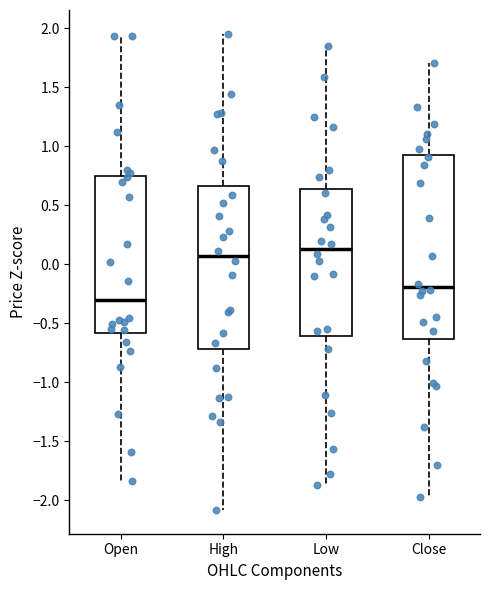

Reading left to right, read every box against the y-axis: the position of its median line, the range the box covers, and the ends of its whiskers. The values are not printed on the chart, so give them approximately, as read against the axis.

Open: median -0.30, box -0.60 to 0.75, whiskers -1.85 to 1.95
High: median 0.05, box -0.70 to 0.65, whiskers -2.10 to 1.95
Low: median 0.15, box -0.60 to 0.65, whiskers -1.85 to 1.85
Close: median -0.20, box -0.65 to 0.90, whiskers -1.95 to 1.70